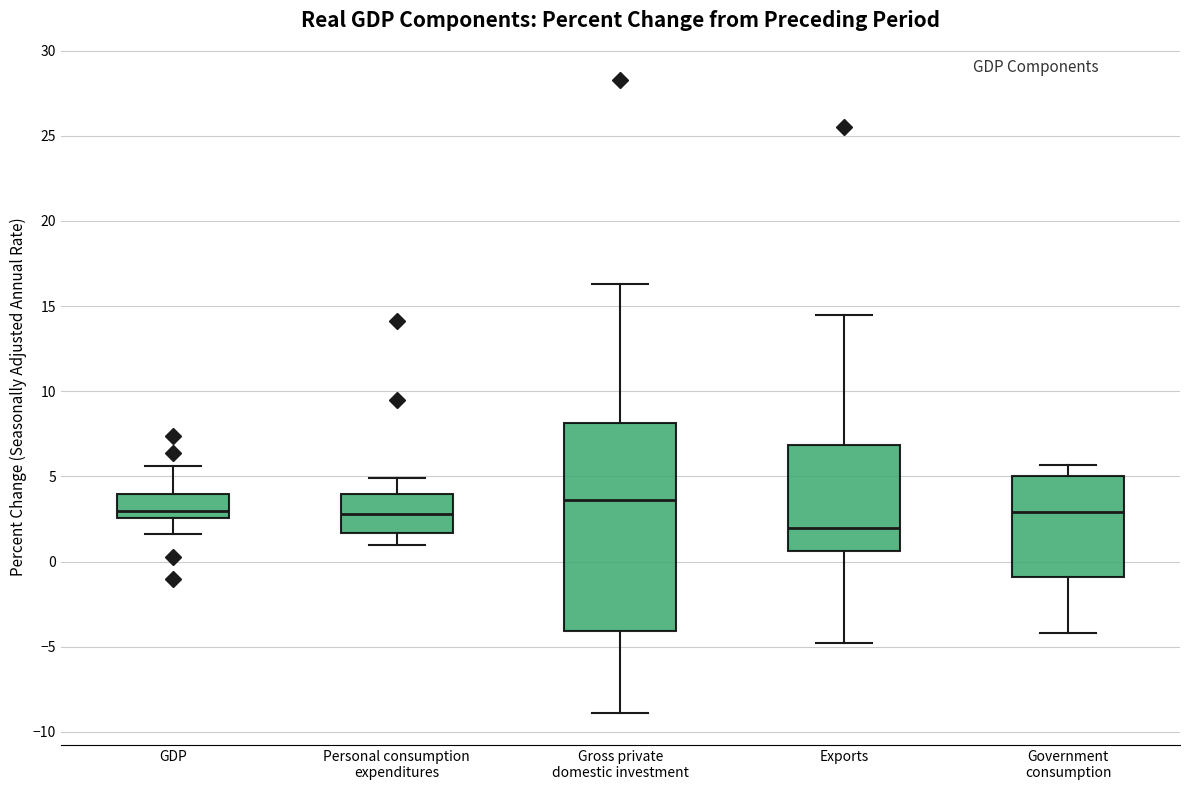

Reading left to right, transcribe this box plot: for each box, give where its median line is, the range the box spans, and where its two whiskers end, as read against the y-axis. The values are not printed on the chart, so give them approximately, as read against the axis.

GDP: median 3.0, box 2.5 to 4.0, whiskers 1.5 to 5.5
Personal consumption expenditures: median 3.0, box 1.5 to 4.0, whiskers 1.0 to 5.0
Gross private domestic investment: median 3.5, box -4.0 to 8.0, whiskers -9.0 to 16.5
Exports: median 2.0, box 0.5 to 7.0, whiskers -5.0 to 14.5
Government consumption: median 3.0, box -1.0 to 5.0, whiskers -4.0 to 5.5